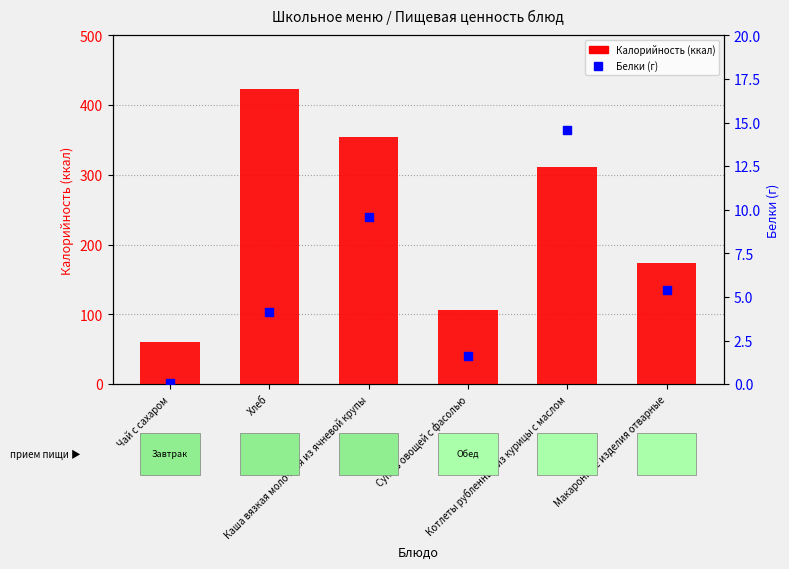

Which series reaches the minimum Y coordinate?

Белки